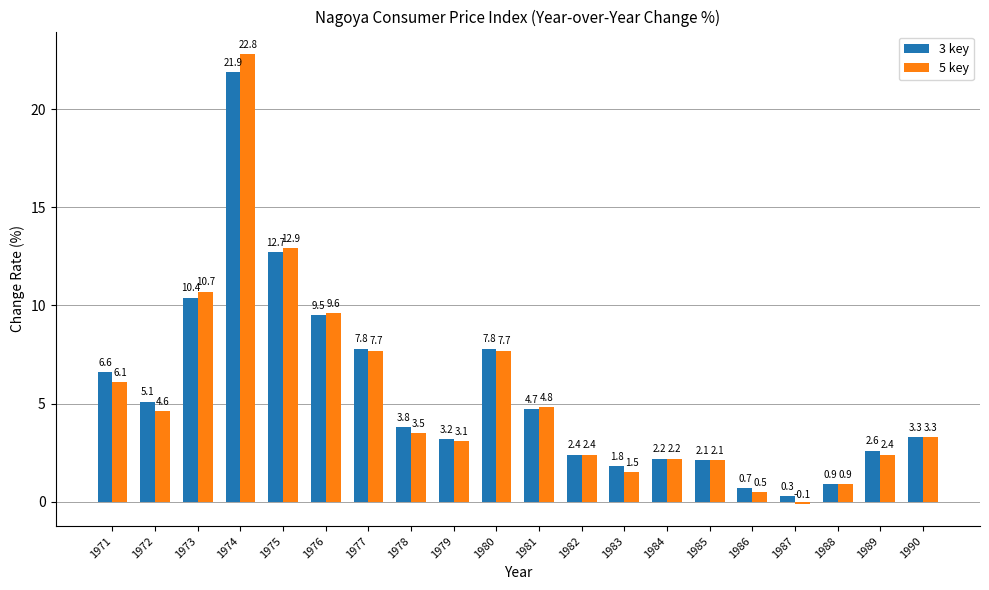

What is the difference between the maximum and minimum values in the 3 key series?

21.6